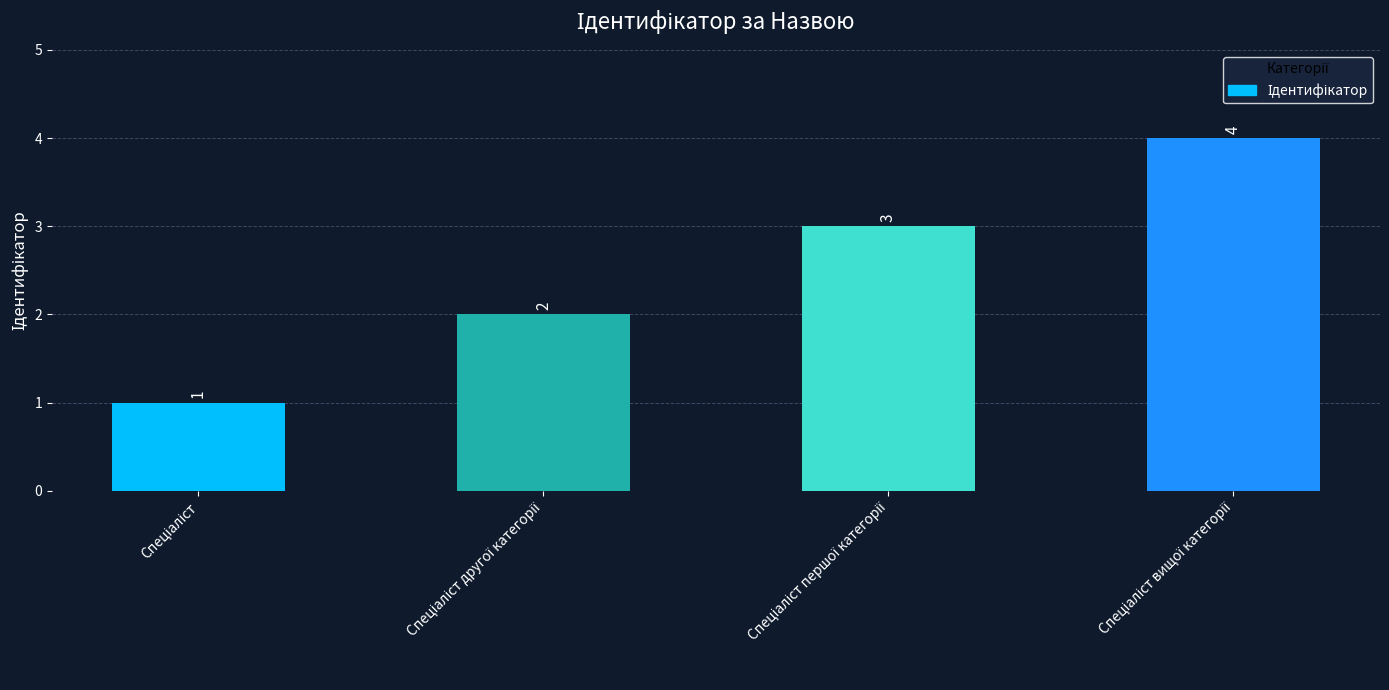

What is the value of the 2nd bar from the left?

2